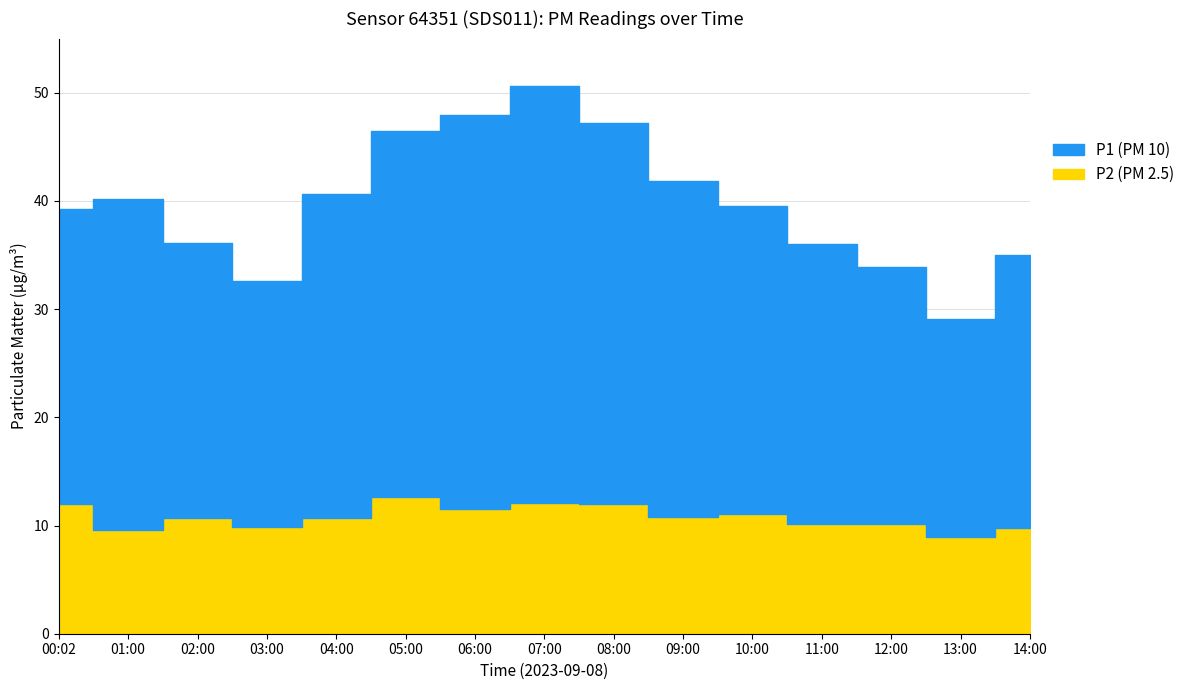

True or false: P1 has more than 0 points higher than both neighbors.

True